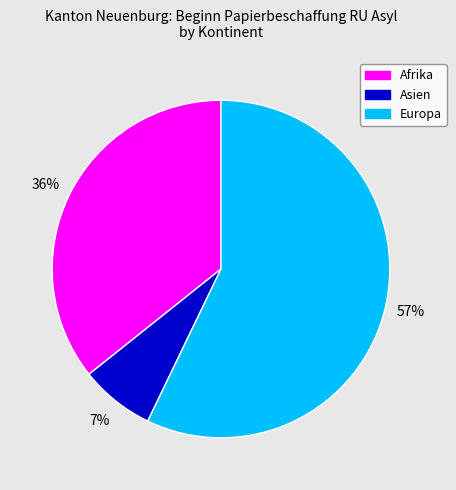

The Asien slice represents 2% of the pie. True or false?

False